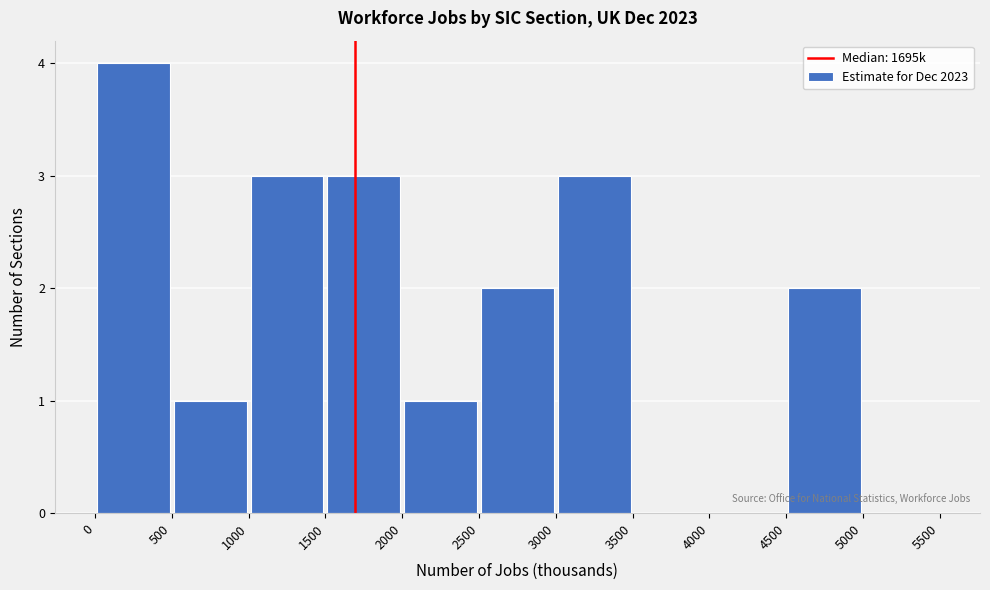

Reading left to right, list every bar in this chart as the range it spans on the x-axis followed by its height. The values are not printed on the chart, so give them approximately, as read against the axis.

0 to 500: 4
500 to 1000: 1
1000 to 1500: 3
1500 to 2000: 3
2000 to 2500: 1
2500 to 3000: 2
3000 to 3500: 3
3500 to 4000: 0
4000 to 4500: 0
4500 to 5000: 2
5000 to 5500: 0